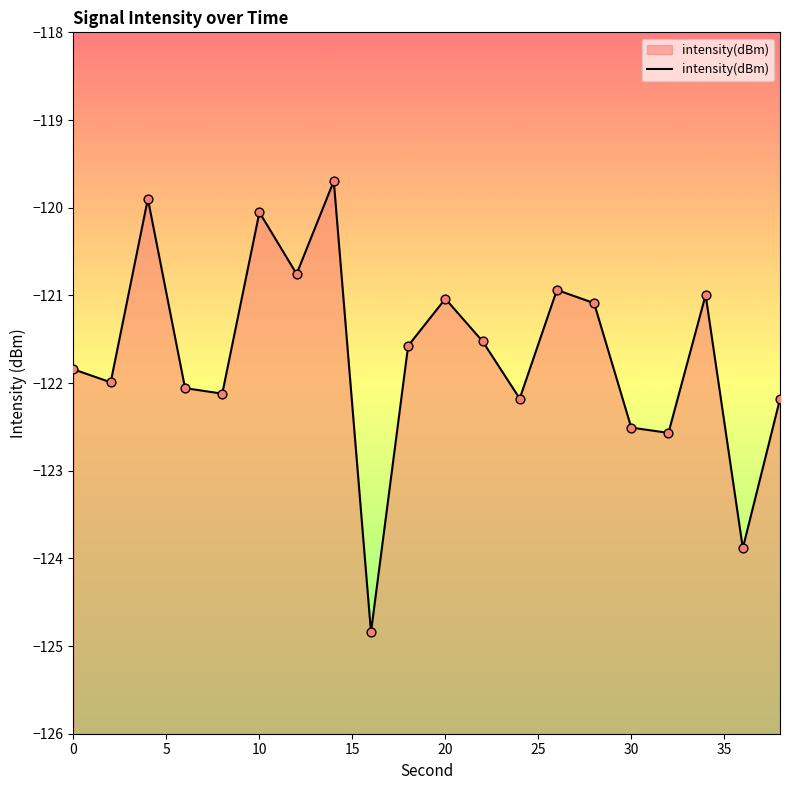

Which has a higher value, 36 or 32?

32